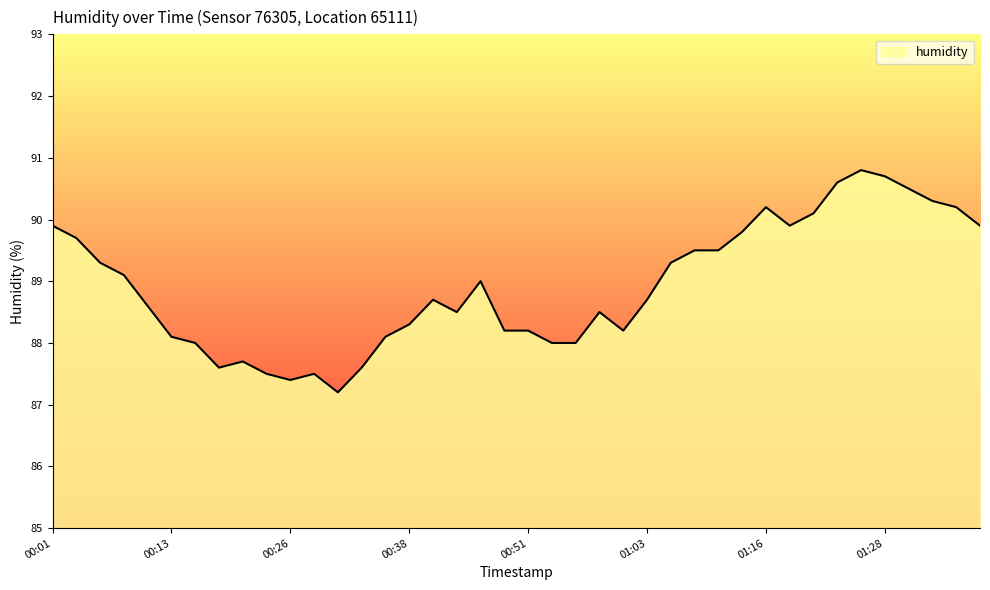

Reading left to right, transcribe all the data shown in this chart.

89.9	89.7	89.3	89.1	88.6	88.1	88.0	87.6	87.7	87.5	87.4	87.5	87.2	87.6	88.1	88.3	88.7	88.5	89.0	88.2	88.2	88.0	88.0	88.5	88.2	88.7	89.3	89.5	89.5	89.8	90.2	89.9	90.1	90.6	90.8	90.7	90.5	90.3	90.2	89.9